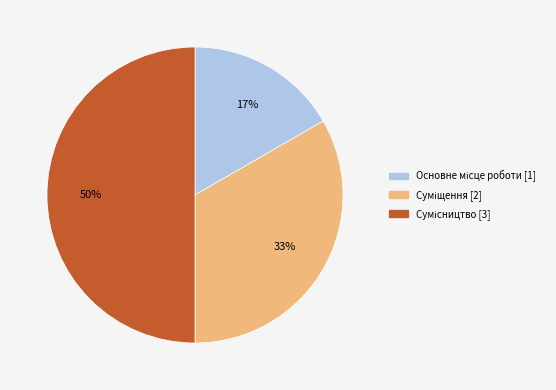

To the nearest percent, what is the difference between the largest and smallest slice percentages?

33%